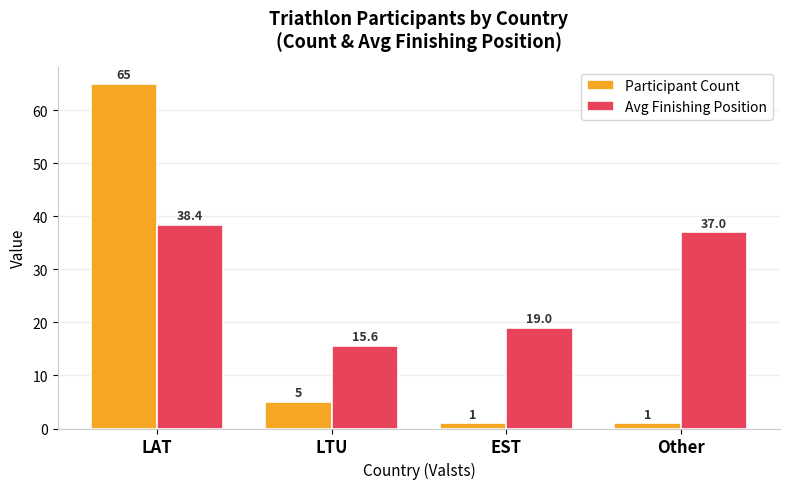

Which category has the highest value across all series?

LAT